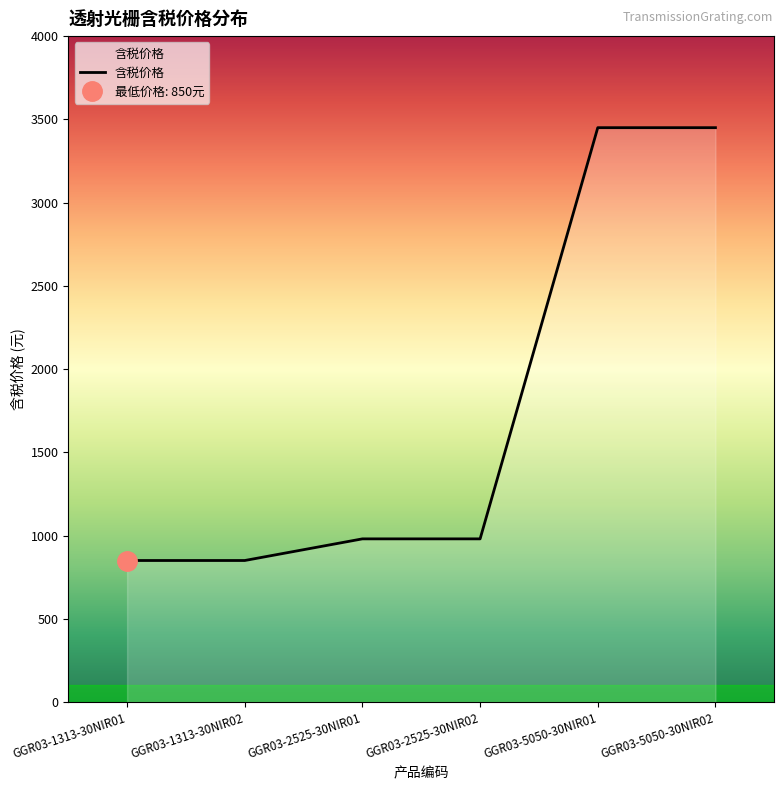

The value of 含税价格 at GGR03-5050-30NIR02 is 5904. True or false?

False